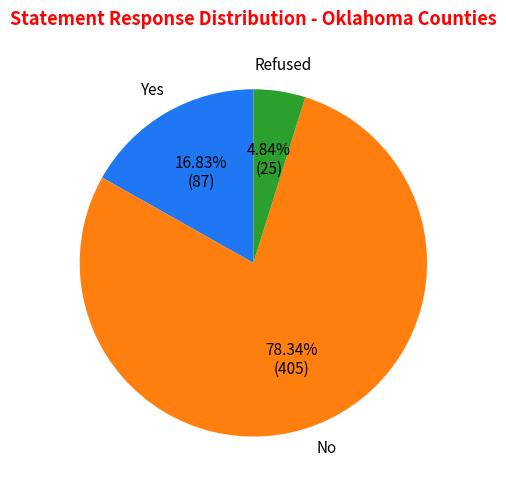

Rank the categories by value from highest to lowest.

No, Yes, Refused